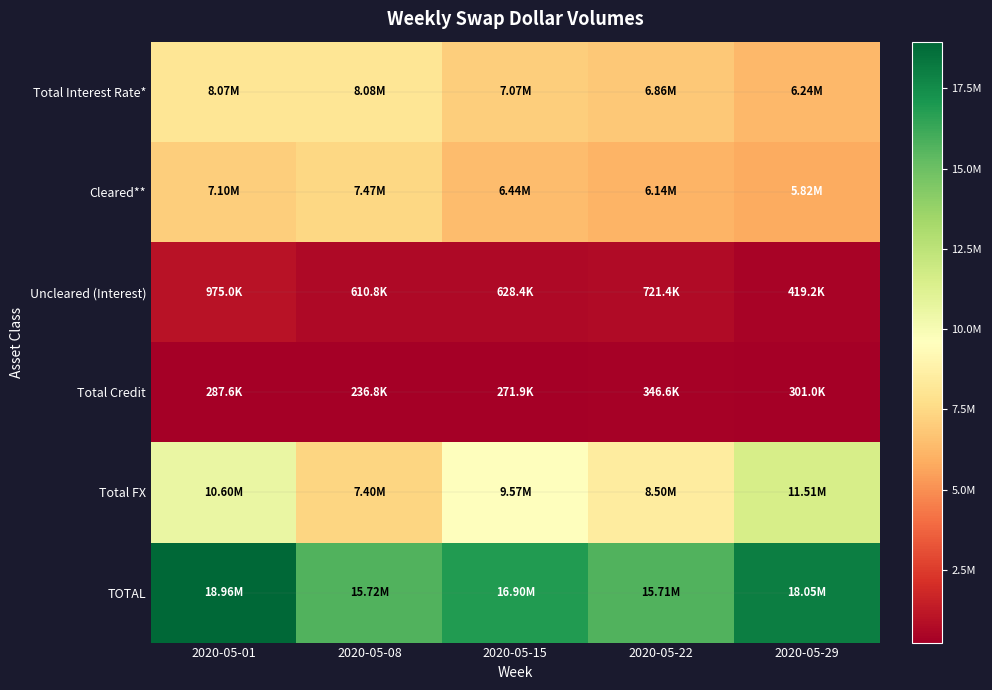

At which category is the sum across all series the highest?

2020-05-01